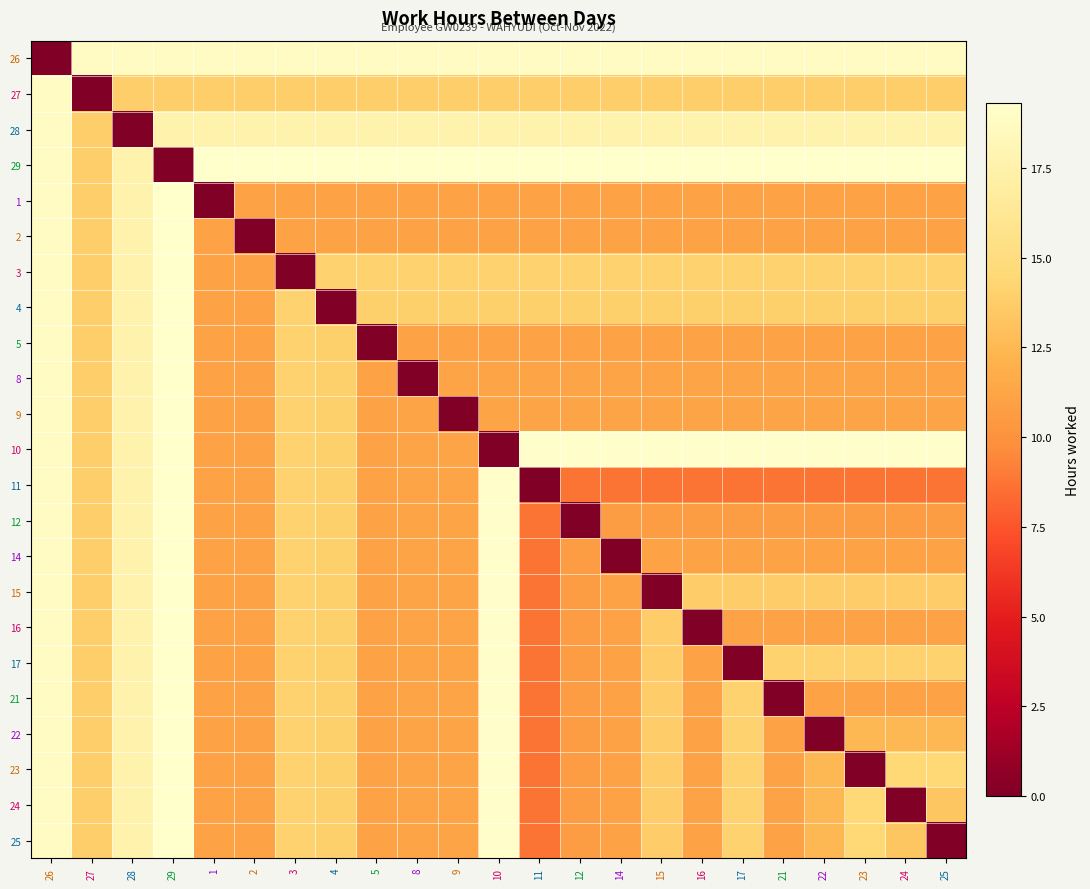

Reading left to right, list all the values displayed in this chart.

26: 26=0.0	27=18.8	28=18.8	29=18.8	1=18.8	2=18.8	3=18.8	4=18.8	5=18.8	8=18.8	9=18.8	10=18.8	11=18.8	12=18.8	14=18.8	15=18.8	16=18.8	17=18.8	21=18.8	22=18.8	23=18.8	24=18.8	25=18.8
27: 26=18.8	27=0.0	28=13.9	29=13.9	1=13.9	2=13.9	3=13.9	4=13.9	5=13.9	8=13.9	9=13.9	10=13.9	11=13.9	12=13.9	14=13.9	15=13.9	16=13.9	17=13.9	21=13.9	22=13.9	23=13.9	24=13.9	25=13.9
28: 26=18.8	27=13.9	28=0.0	29=17.5	1=17.5	2=17.5	3=17.5	4=17.5	5=17.5	8=17.5	9=17.5	10=17.5	11=17.5	12=17.5	14=17.5	15=17.5	16=17.5	17=17.5	21=17.5	22=17.5	23=17.5	24=17.5	25=17.5
29: 26=18.8	27=13.9	28=17.5	29=0.0	1=19.3	2=19.3	3=19.3	4=19.3	5=19.3	8=19.3	9=19.3	10=19.3	11=19.3	12=19.3	14=19.3	15=19.3	16=19.3	17=19.3	21=19.3	22=19.3	23=19.3	24=19.3	25=19.3
1: 26=18.8	27=13.9	28=17.5	29=19.3	1=0.0	2=11.1	3=11.1	4=11.1	5=11.1	8=11.1	9=11.1	10=11.1	11=11.1	12=11.1	14=11.1	15=11.1	16=11.1	17=11.1	21=11.1	22=11.1	23=11.1	24=11.1	25=11.1
2: 26=18.8	27=13.9	28=17.5	29=19.3	1=11.1	2=0.0	3=11.1	4=11.1	5=11.1	8=11.1	9=11.1	10=11.1	11=11.1	12=11.1	14=11.1	15=11.1	16=11.1	17=11.1	21=11.1	22=11.1	23=11.1	24=11.1	25=11.1
3: 26=18.8	27=13.9	28=17.5	29=19.3	1=11.1	2=11.1	3=0.0	4=14.1	5=14.1	8=14.1	9=14.1	10=14.1	11=14.1	12=14.1	14=14.1	15=14.1	16=14.1	17=14.1	21=14.1	22=14.1	23=14.1	24=14.1	25=14.1
4: 26=18.8	27=13.9	28=17.5	29=19.3	1=11.1	2=11.1	3=14.1	4=0.0	5=13.9	8=13.9	9=13.9	10=13.9	11=13.9	12=13.9	14=13.9	15=13.9	16=13.9	17=13.9	21=13.9	22=13.9	23=13.9	24=13.9	25=13.9
5: 26=18.8	27=13.9	28=17.5	29=19.3	1=11.1	2=11.1	3=14.1	4=13.9	5=0.0	8=11.0	9=11.0	10=11.0	11=11.0	12=11.0	14=11.0	15=11.0	16=11.0	17=11.0	21=11.0	22=11.0	23=11.0	24=11.0	25=11.0
8: 26=18.8	27=13.9	28=17.5	29=19.3	1=11.1	2=11.1	3=14.1	4=13.9	5=11.0	8=0.0	9=11.3	10=11.3	11=11.3	12=11.3	14=11.3	15=11.3	16=11.3	17=11.3	21=11.3	22=11.3	23=11.3	24=11.3	25=11.3
9: 26=18.8	27=13.9	28=17.5	29=19.3	1=11.1	2=11.1	3=14.1	4=13.9	5=11.0	8=11.3	9=0.0	10=11.3	11=11.3	12=11.3	14=11.3	15=11.3	16=11.3	17=11.3	21=11.3	22=11.3	23=11.3	24=11.3	25=11.3
10: 26=18.8	27=13.9	28=17.5	29=19.3	1=11.1	2=11.1	3=14.1	4=13.9	5=11.0	8=11.3	9=11.3	10=0.0	11=19.1	12=19.1	14=19.1	15=19.1	16=19.1	17=19.1	21=19.1	22=19.1	23=19.1	24=19.1	25=19.1
11: 26=18.8	27=13.9	28=17.5	29=19.3	1=11.1	2=11.1	3=14.1	4=13.9	5=11.0	8=11.3	9=11.3	10=19.1	11=0.0	12=8.7	14=8.7	15=8.7	16=8.7	17=8.7	21=8.7	22=8.7	23=8.7	24=8.7	25=8.7
12: 26=18.8	27=13.9	28=17.5	29=19.3	1=11.1	2=11.1	3=14.1	4=13.9	5=11.0	8=11.3	9=11.3	10=19.1	11=8.7	12=0.0	14=10.8	15=10.8	16=10.8	17=10.8	21=10.8	22=10.8	23=10.8	24=10.8	25=10.8
14: 26=18.8	27=13.9	28=17.5	29=19.3	1=11.1	2=11.1	3=14.1	4=13.9	5=11.0	8=11.3	9=11.3	10=19.1	11=8.7	12=10.8	14=0.0	15=11.0	16=11.0	17=11.0	21=11.0	22=11.0	23=11.0	24=11.0	25=11.0
15: 26=18.8	27=13.9	28=17.5	29=19.3	1=11.1	2=11.1	3=14.1	4=13.9	5=11.0	8=11.3	9=11.3	10=19.1	11=8.7	12=10.8	14=11.0	15=0.0	16=13.7	17=13.7	21=13.7	22=13.7	23=13.7	24=13.7	25=13.7
16: 26=18.8	27=13.9	28=17.5	29=19.3	1=11.1	2=11.1	3=14.1	4=13.9	5=11.0	8=11.3	9=11.3	10=19.1	11=8.7	12=10.8	14=11.0	15=13.7	16=0.0	17=11.1	21=11.1	22=11.1	23=11.1	24=11.1	25=11.1
17: 26=18.8	27=13.9	28=17.5	29=19.3	1=11.1	2=11.1	3=14.1	4=13.9	5=11.0	8=11.3	9=11.3	10=19.1	11=8.7	12=10.8	14=11.0	15=13.7	16=11.1	17=0.0	21=14.1	22=14.1	23=14.1	24=14.1	25=14.1
21: 26=18.8	27=13.9	28=17.5	29=19.3	1=11.1	2=11.1	3=14.1	4=13.9	5=11.0	8=11.3	9=11.3	10=19.1	11=8.7	12=10.8	14=11.0	15=13.7	16=11.1	17=14.1	21=0.0	22=11.1	23=11.1	24=11.1	25=11.1
22: 26=18.8	27=13.9	28=17.5	29=19.3	1=11.1	2=11.1	3=14.1	4=13.9	5=11.0	8=11.3	9=11.3	10=19.1	11=8.7	12=10.8	14=11.0	15=13.7	16=11.1	17=14.1	21=11.1	22=0.0	23=12.5	24=12.5	25=12.5
23: 26=18.8	27=13.9	28=17.5	29=19.3	1=11.1	2=11.1	3=14.1	4=13.9	5=11.0	8=11.3	9=11.3	10=19.1	11=8.7	12=10.8	14=11.0	15=13.7	16=11.1	17=14.1	21=11.1	22=12.5	23=0.0	24=14.5	25=14.5
24: 26=18.8	27=13.9	28=17.5	29=19.3	1=11.1	2=11.1	3=14.1	4=13.9	5=11.0	8=11.3	9=11.3	10=19.1	11=8.7	12=10.8	14=11.0	15=13.7	16=11.1	17=14.1	21=11.1	22=12.5	23=14.5	24=0.0	25=13.3
25: 26=18.8	27=13.9	28=17.5	29=19.3	1=11.1	2=11.1	3=14.1	4=13.9	5=11.0	8=11.3	9=11.3	10=19.1	11=8.7	12=10.8	14=11.0	15=13.7	16=11.1	17=14.1	21=11.1	22=12.5	23=14.5	24=13.3	25=0.0